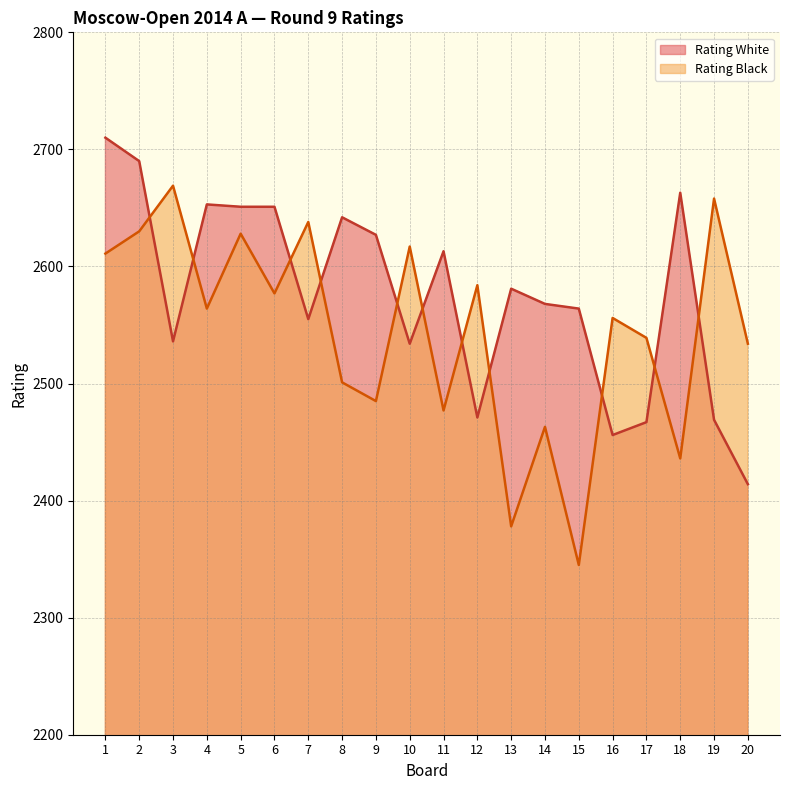

List the labels in order of Rating White value, smallest first.

20, 16, 17, 19, 12, 10, 3, 7, 15, 14, 13, 11, 9, 8, 5, 6, 4, 18, 2, 1